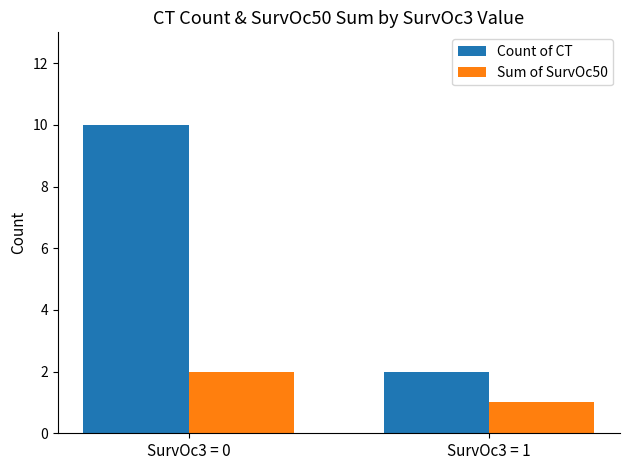

What is the greatest value displayed?

10